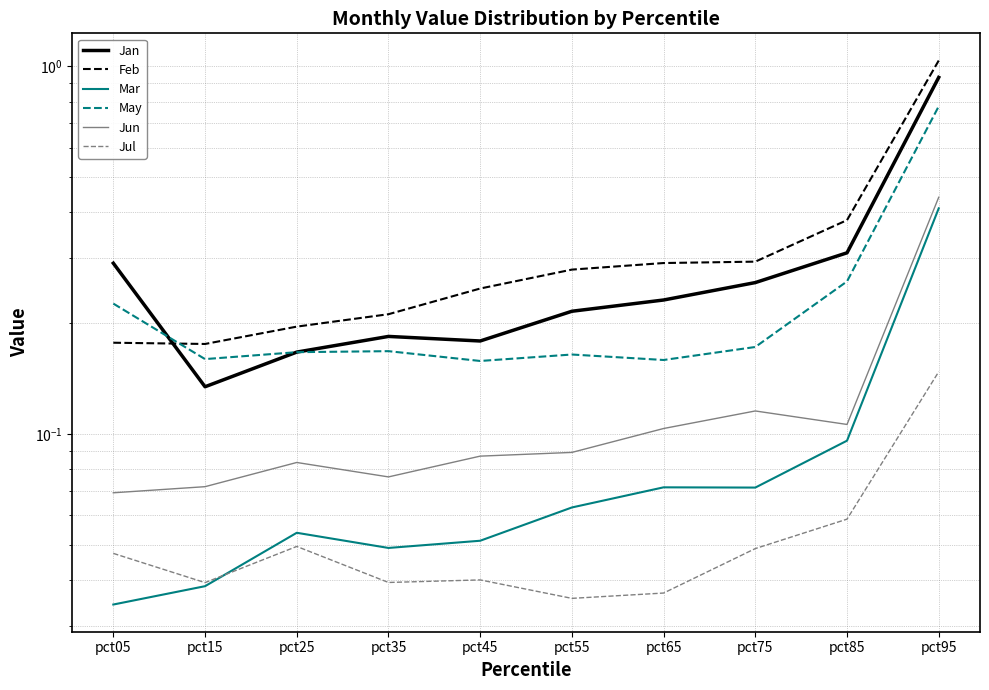

True or false: Mar has more than 0 interior local peaks.

True